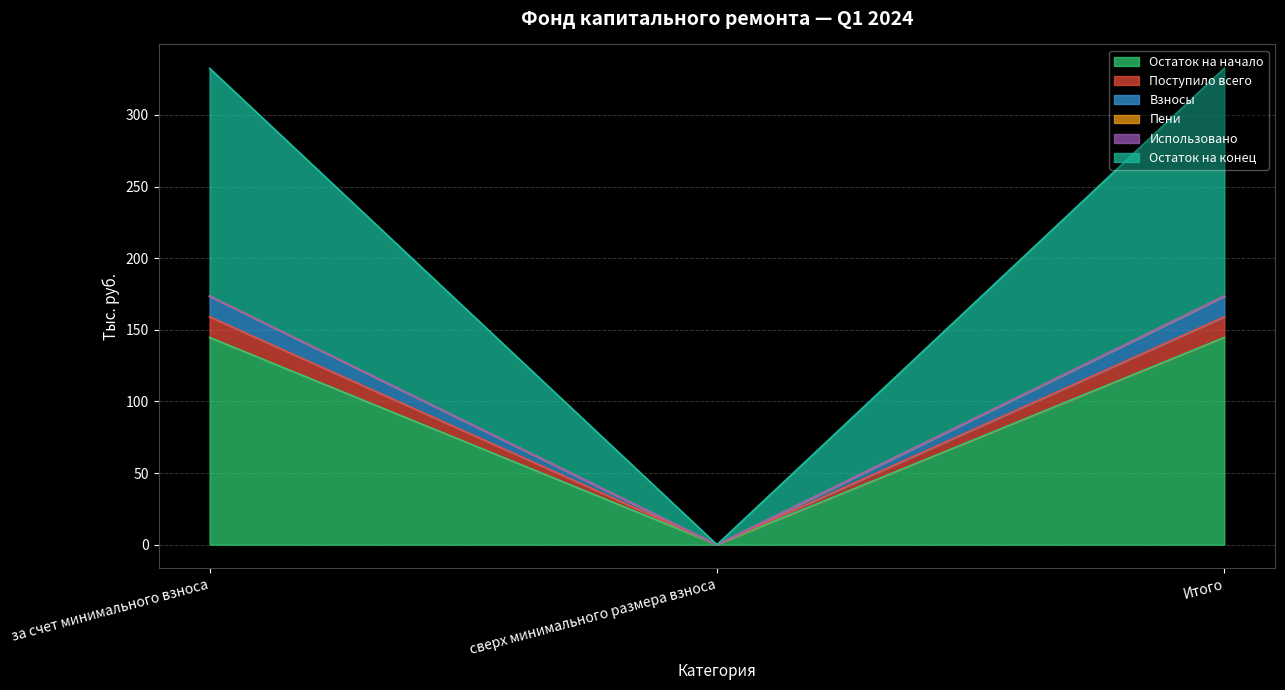

Is it true that Остаток на начало equals 144.6 at за счет минимального взноса?

True